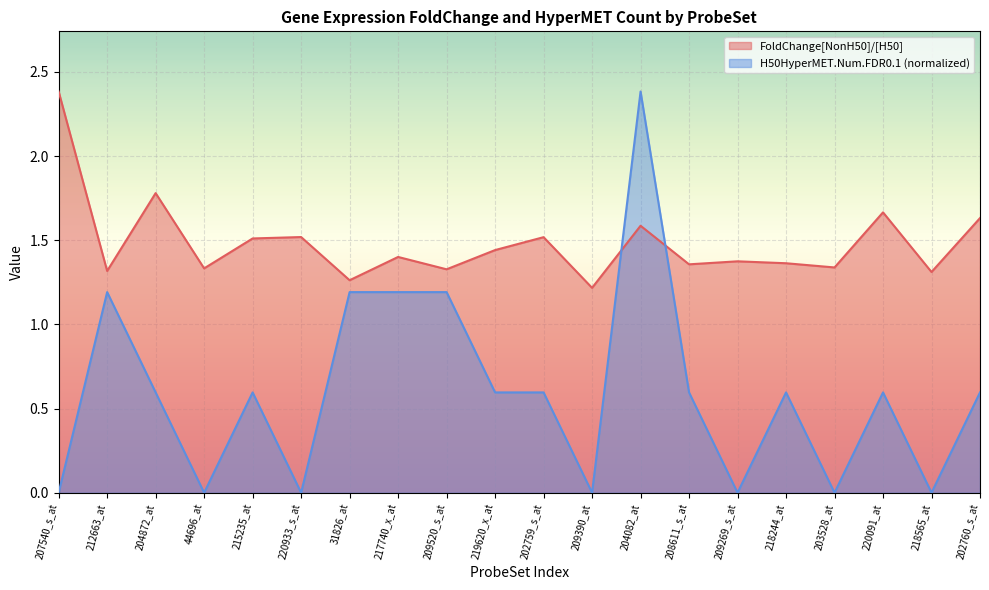

Rank the categories by H50HyperMET.Num.FDR0.1 value from highest to lowest.

204082_at, 212663_at, 31826_at, 217740_x_at, 209520_s_at, 204872_at, 215235_at, 219620_x_at, 202759_s_at, 208611_s_at, 218244_at, 220091_at, 202760_s_at, 207540_s_at, 44696_at, 220933_s_at, 209390_at, 209269_s_at, 203528_at, 218565_at